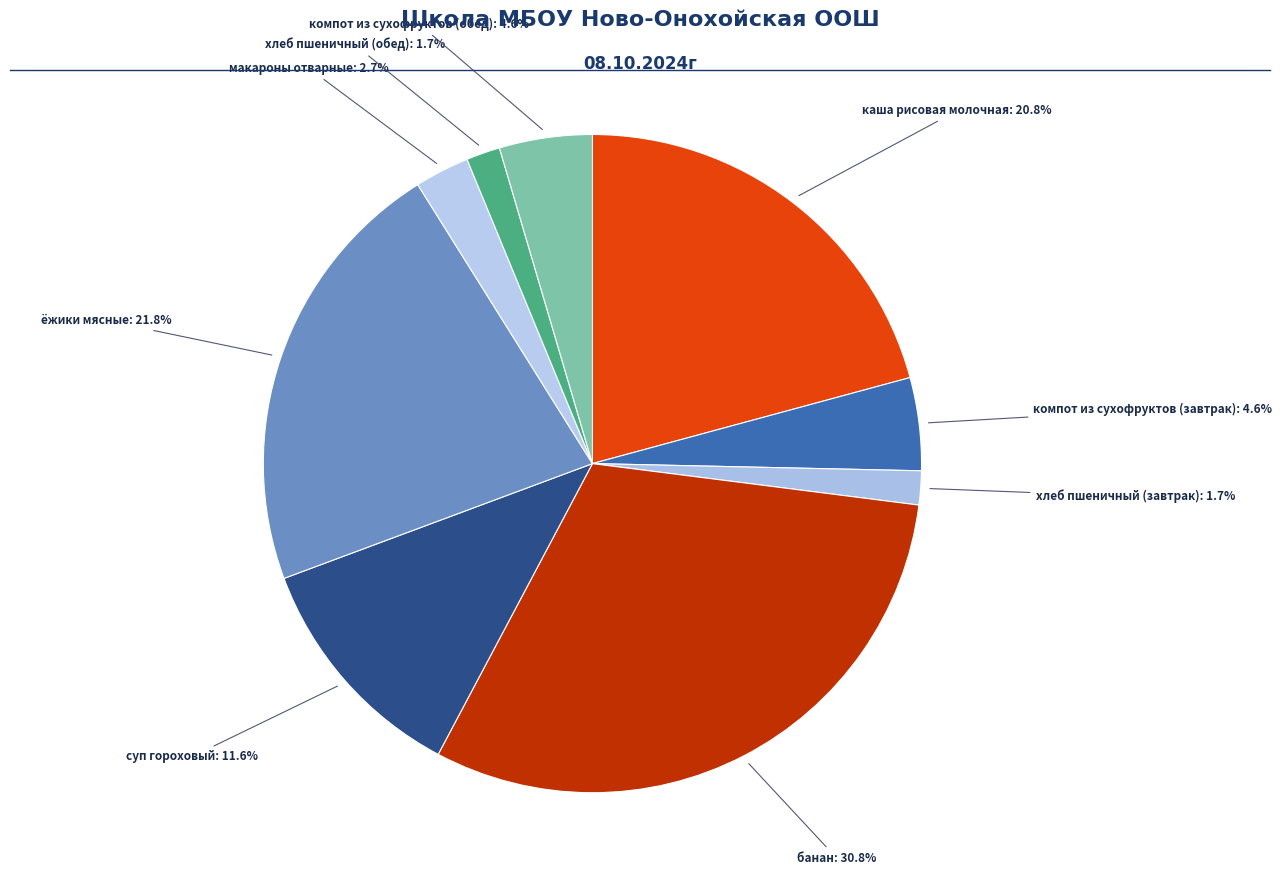

How many slices are in this pie chart?

9